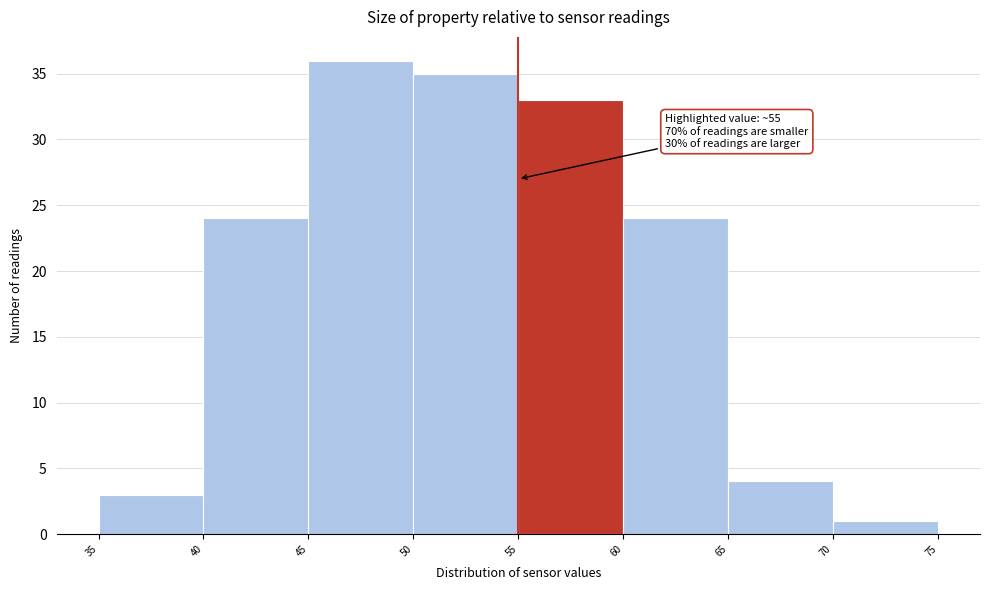

Which range on the x-axis has the tallest bar?

45 to 50